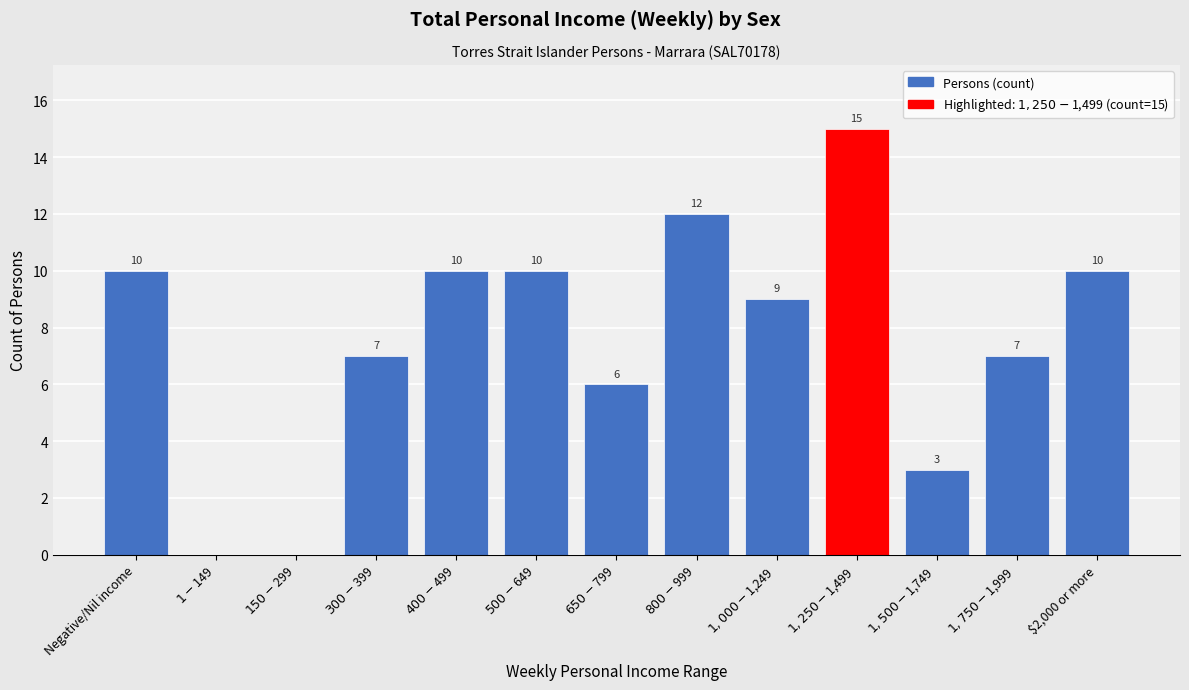

What is the greatest value displayed?

15